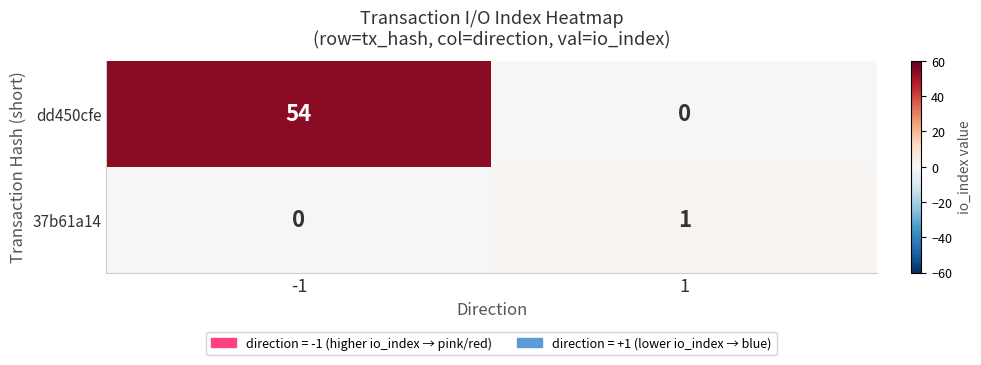

Rank the series by their maximum value, from lowest to highest.

37b61a14, dd450cfe